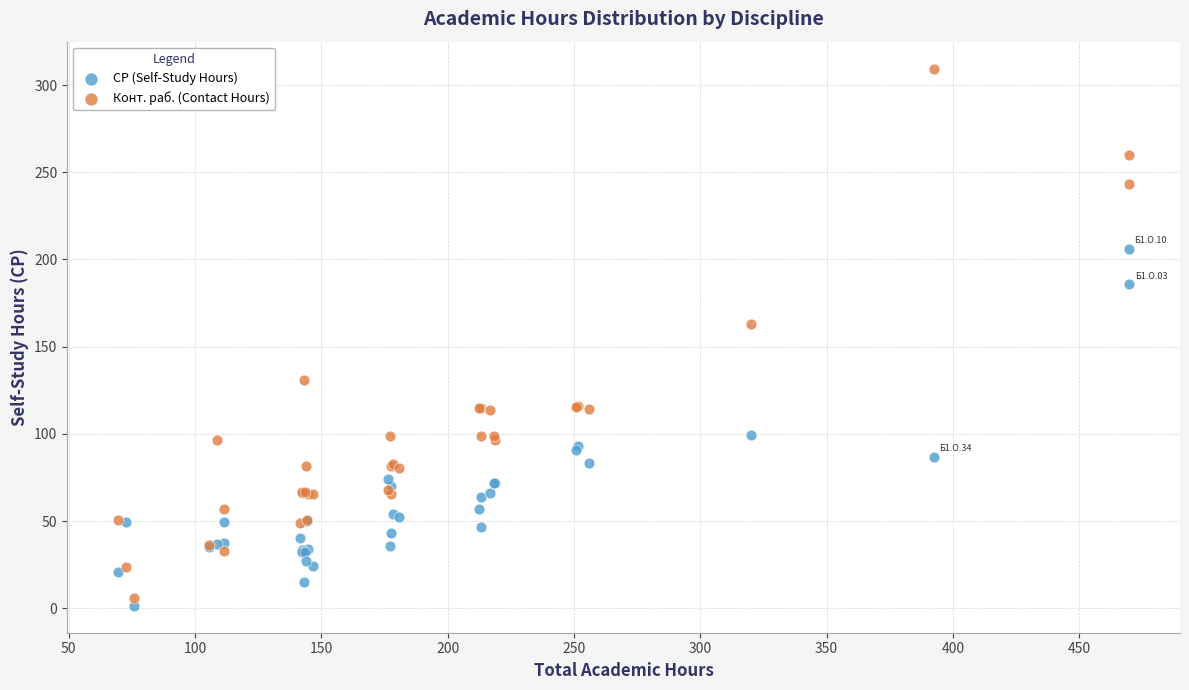

What is the X range (max minus min) for the scatter plot?

400.5